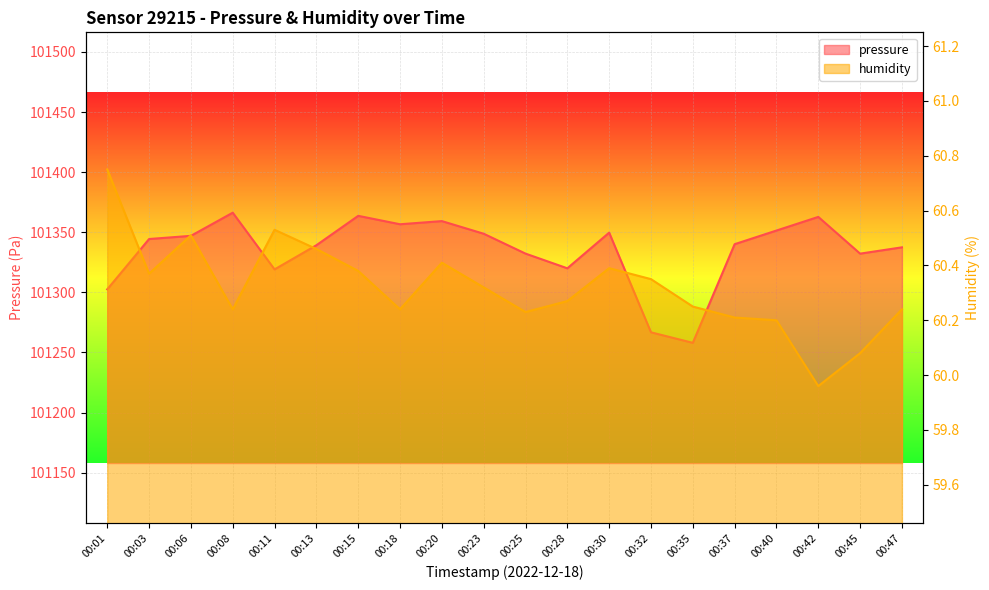

Which has a higher value, 00:15 or 00:18?

00:15